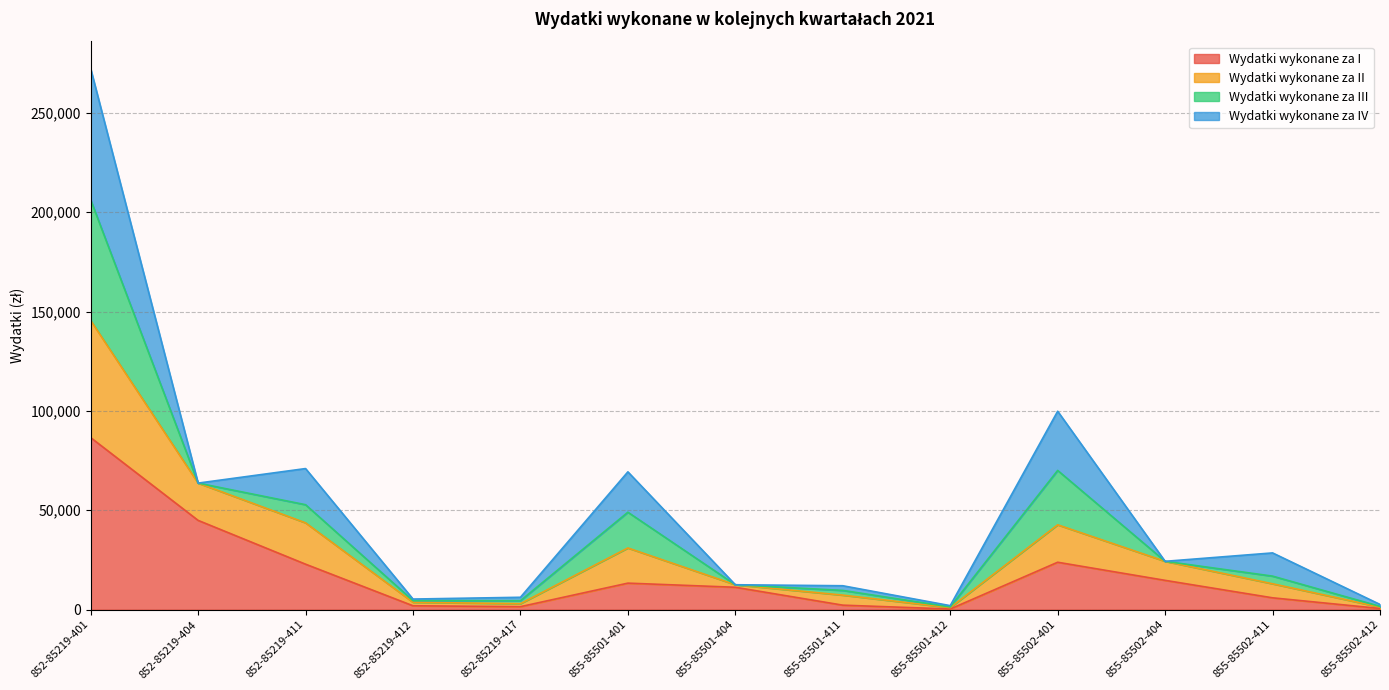

At which label does Wydatki wykonane za I reach its peak?

852-85219-401